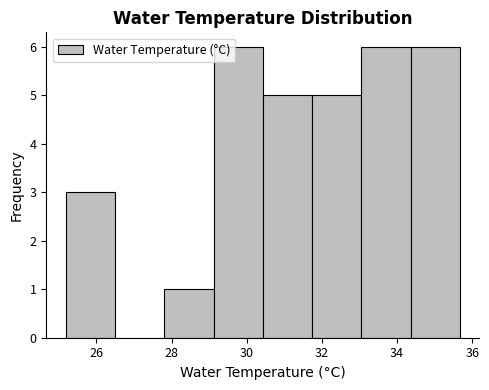

What is the height of the bar covering 34.4 to 35.6 on the x-axis? Neither the bar edges nor the heights are printed on the chart, so give them approximately, as read against the axes.

6